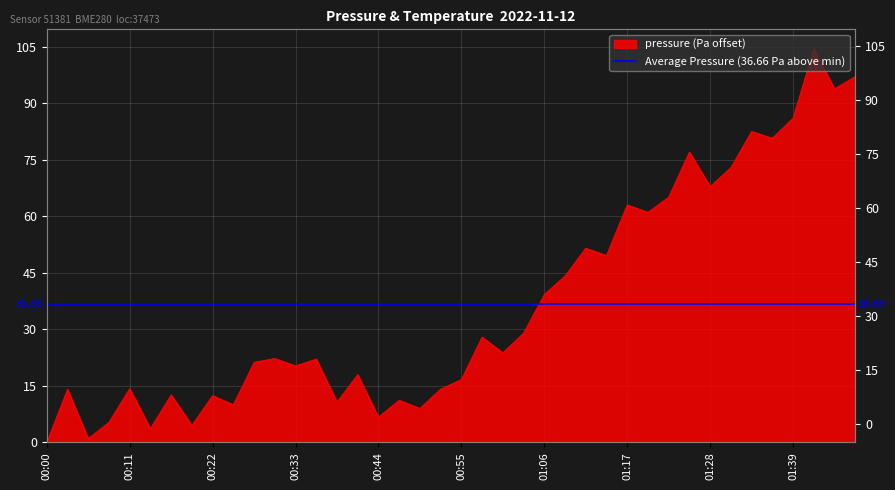

Count the number of data series in this chart.

1